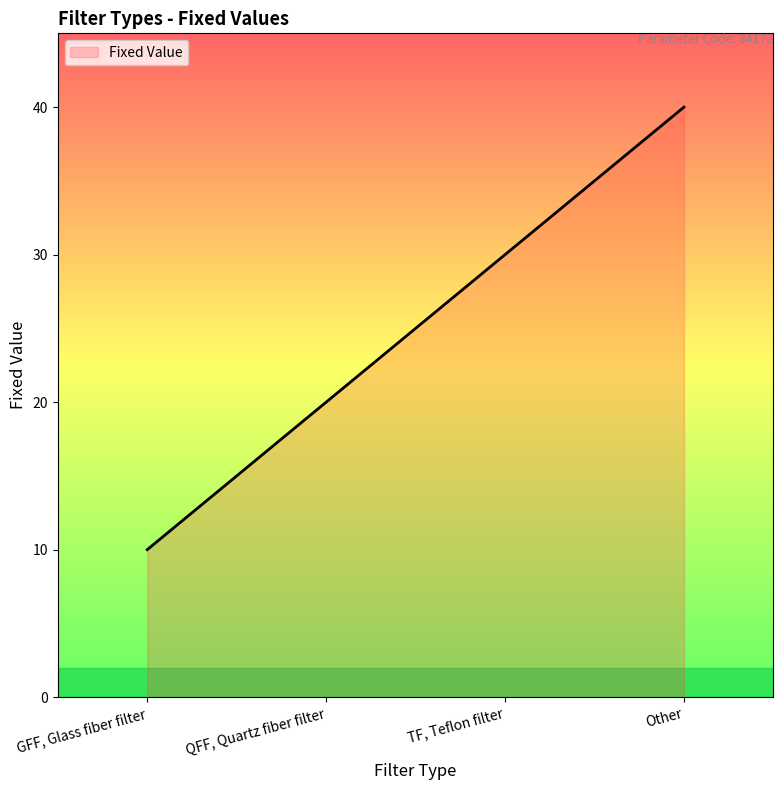

What is the smallest value displayed?

10.0